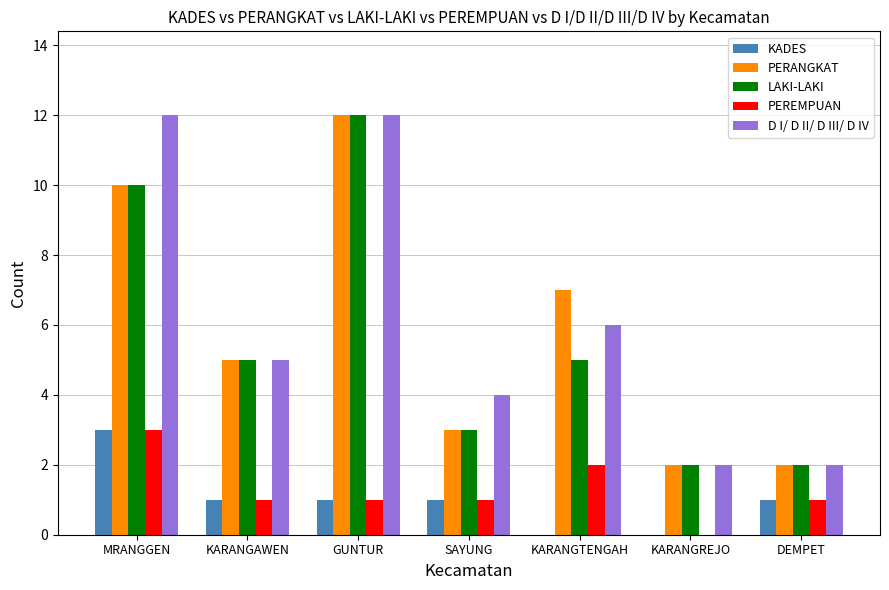

True or false: KADES has a value of 3 at MRANGGEN.

True